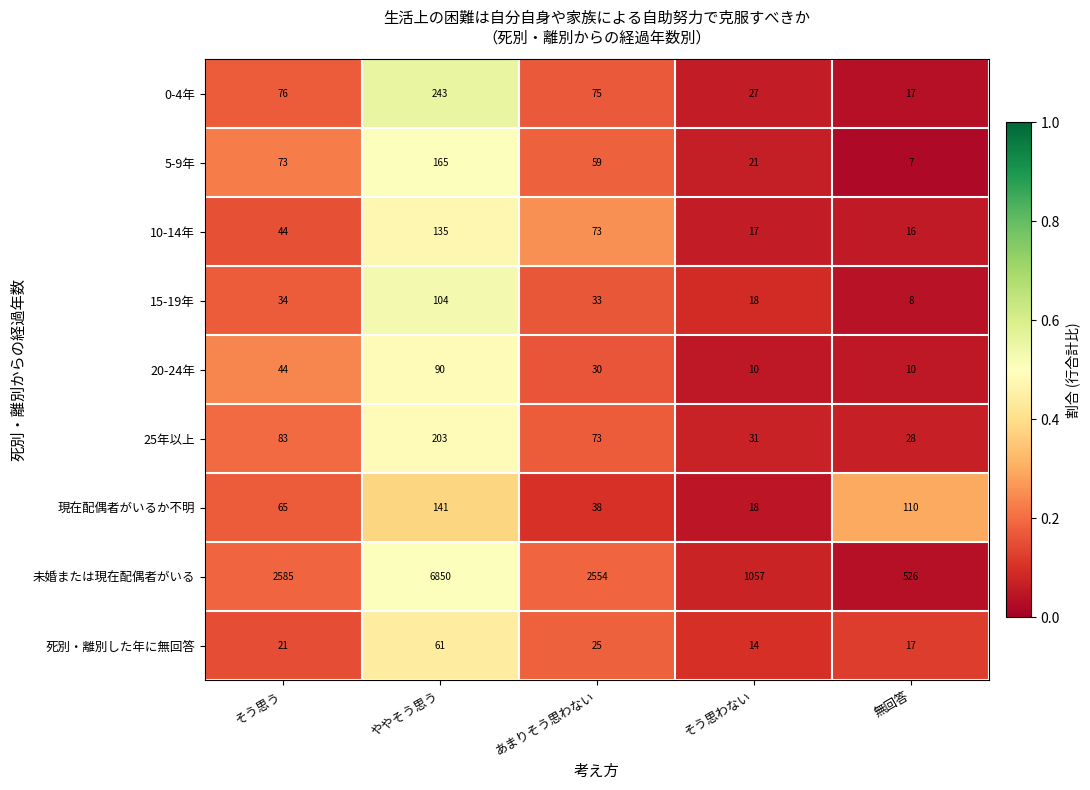

What is the average value of the 15-19年 series?

39